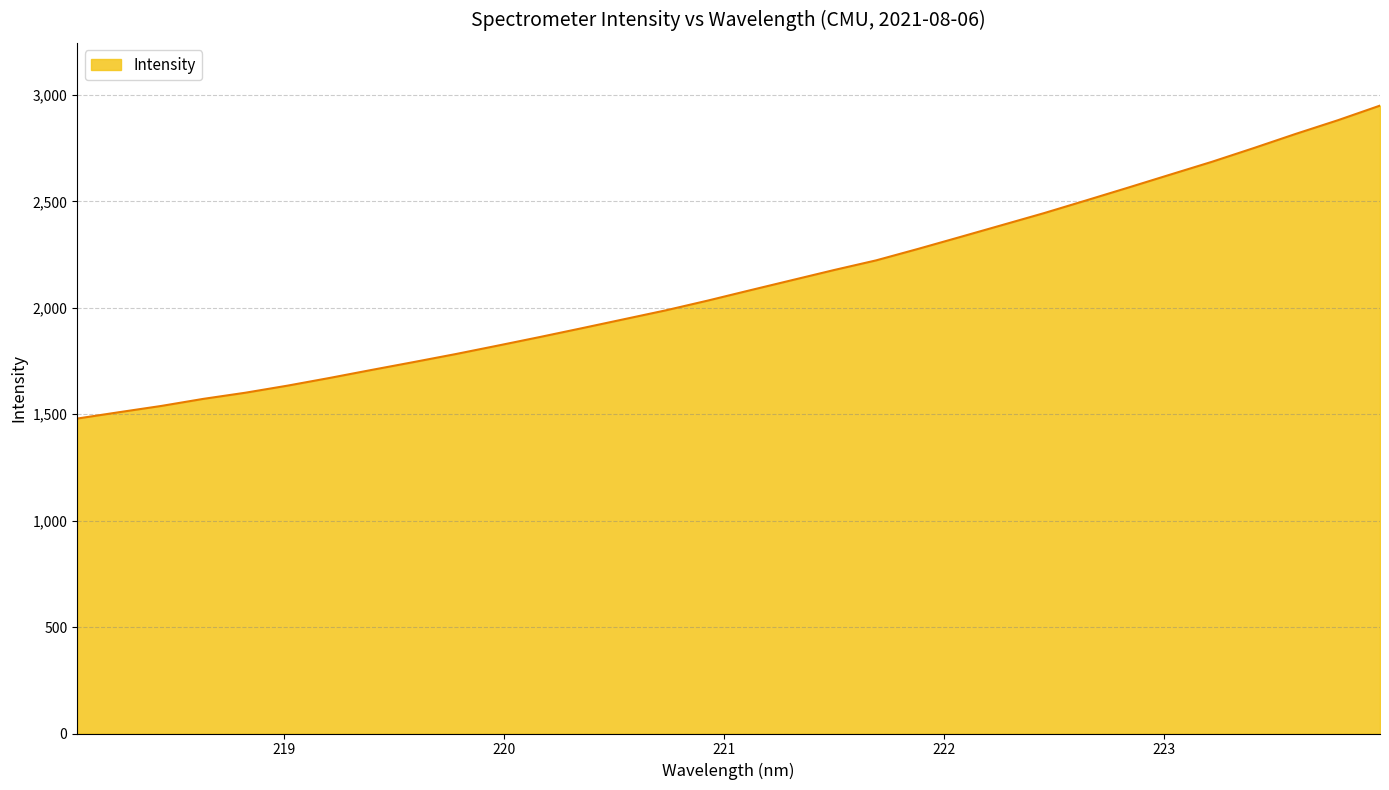

What is the difference between the maximum and minimum values?

1470.1